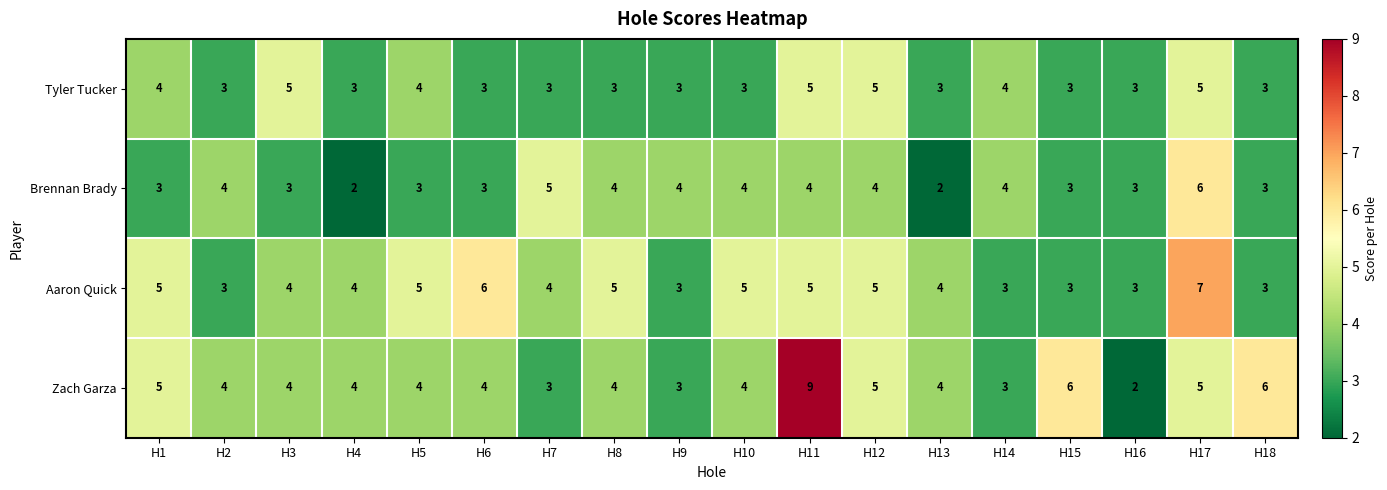

What is the maximum value for Aaron Quick?

7